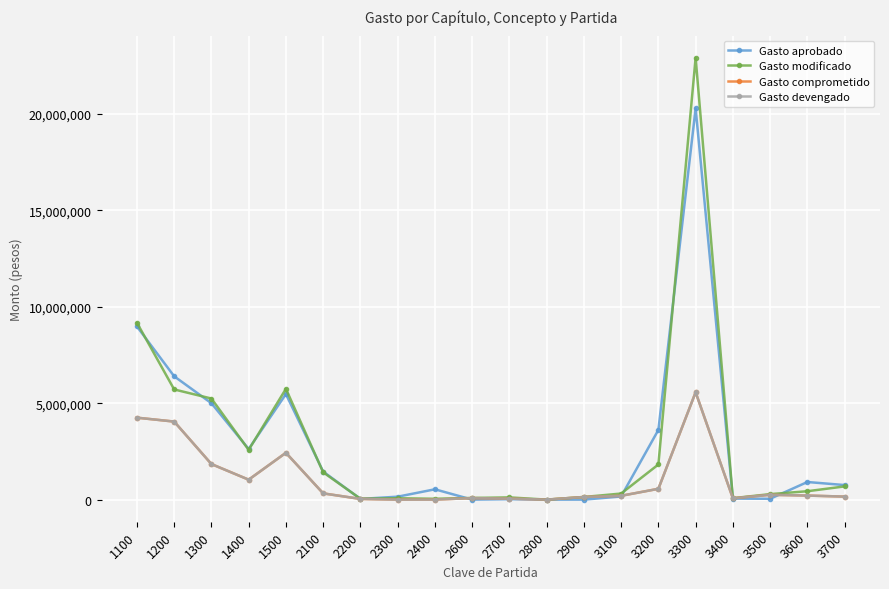

Does the chart have visible grid lines?

Yes